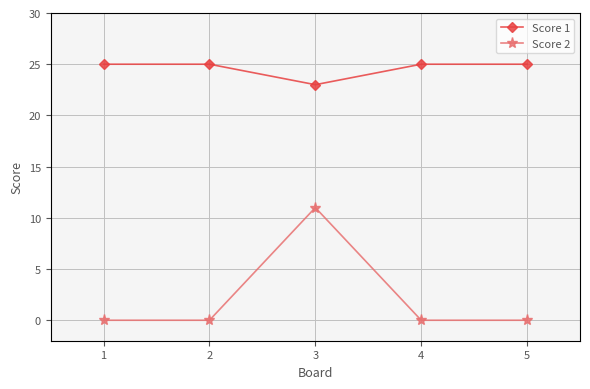

Rank the series at 4 from highest to lowest value.

Score 1, Score 2